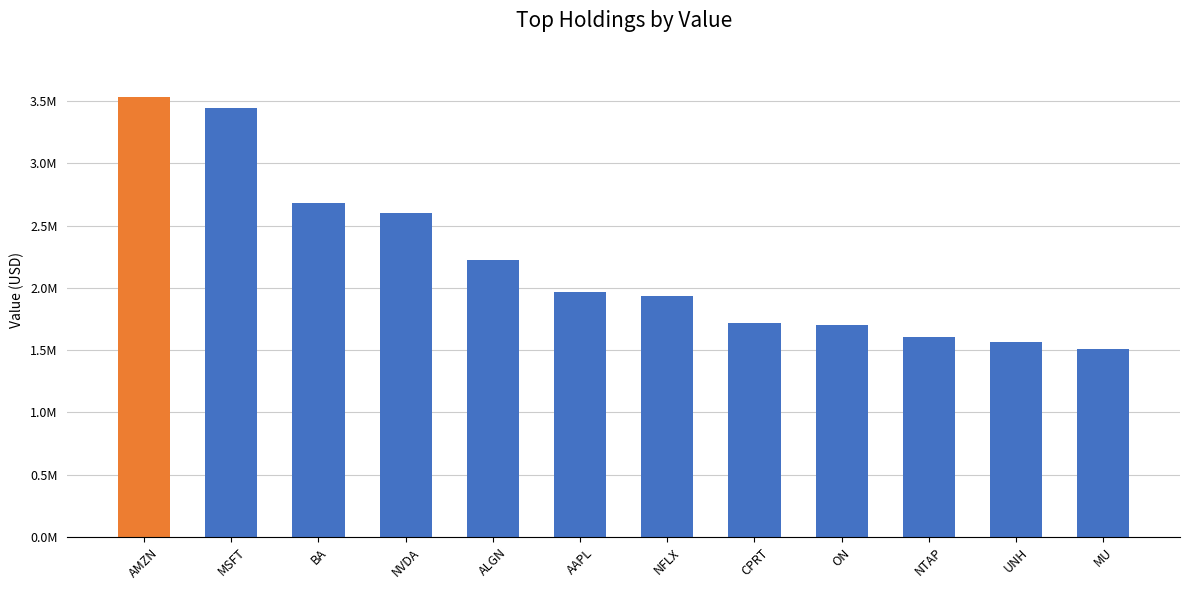

Which has a higher value, CPRT or AMZN?

AMZN